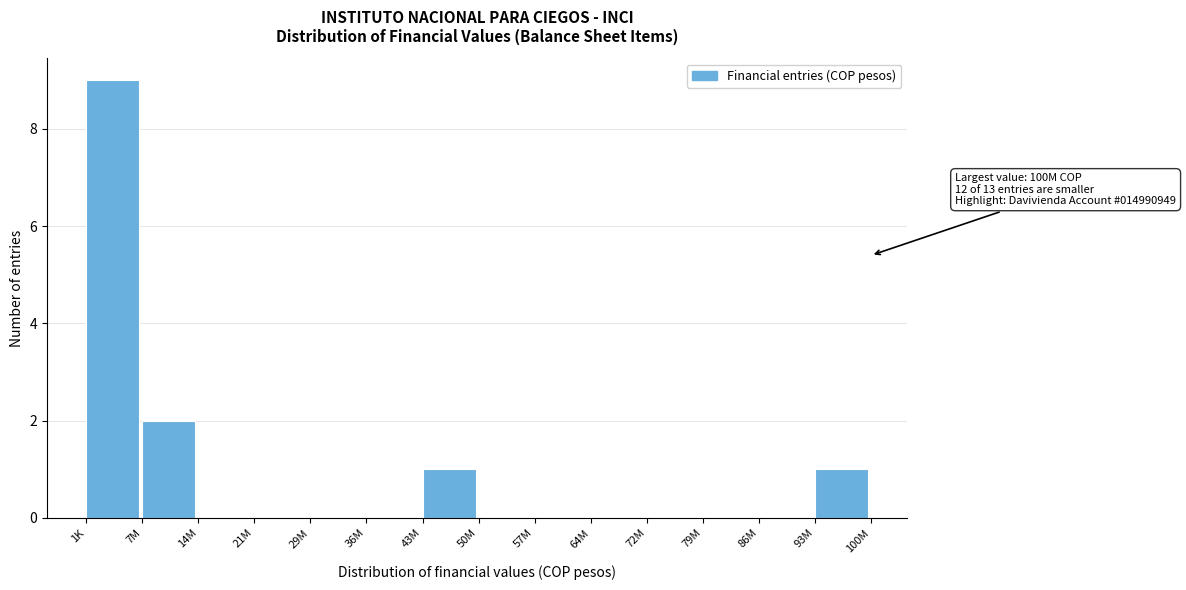

Reading left to right, transcribe all the data shown in this chart.

1K=9	7M=2	14M=0	21M=0	29M=0	36M=0	43M=1	50M=0	57M=0	64M=0	72M=0	79M=0	86M=0	93M=1